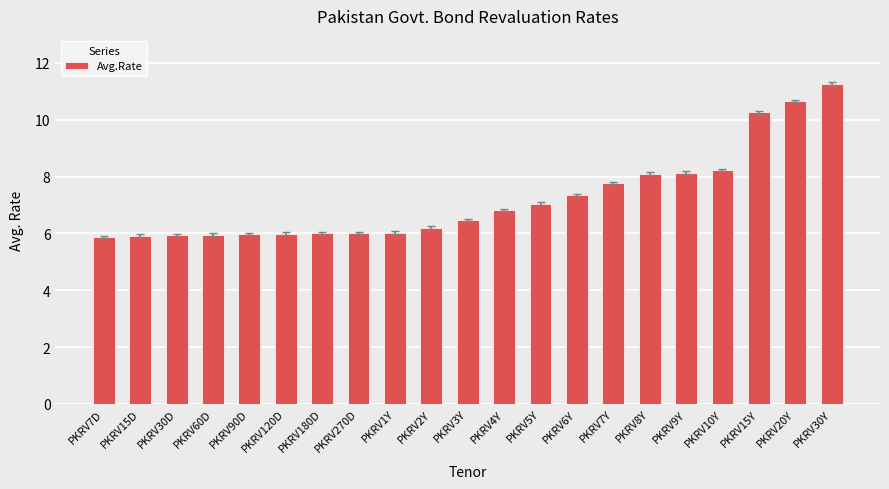

Read the value at PKRV60D.

6.0